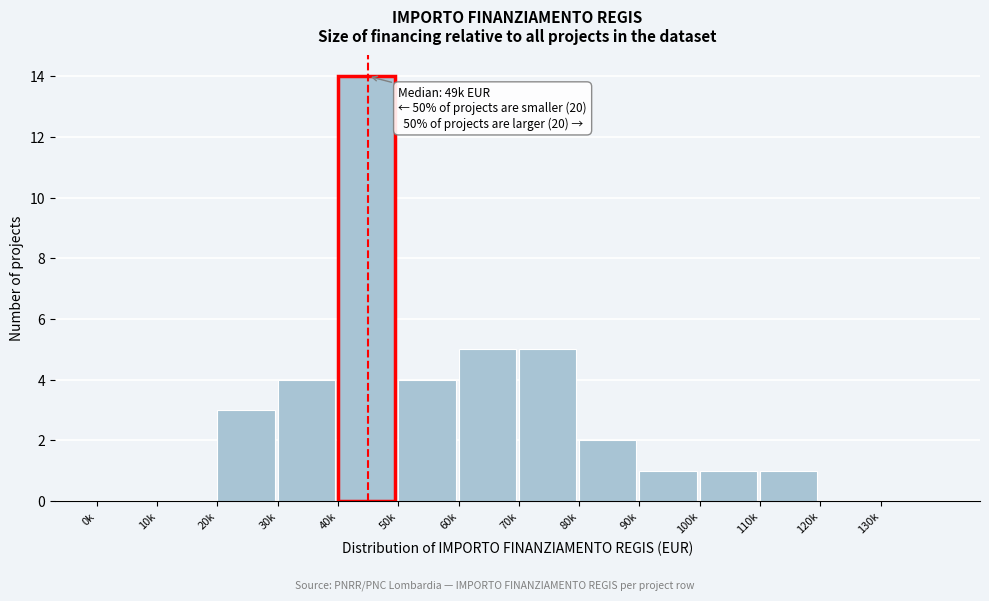

Reading left to right, extract all data points from this chart.

0k=0	10k=0	20k=3	30k=4	40k=14	50k=4	60k=5	70k=5	80k=2	90k=1	100k=1	110k=1	120k=0	130k=0